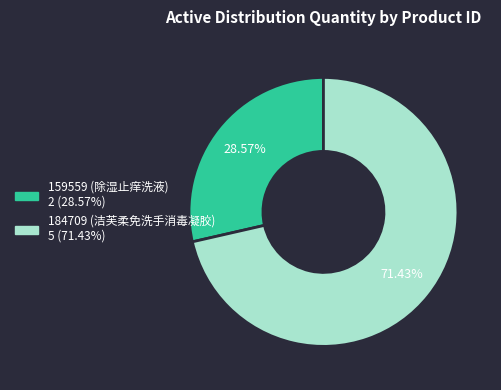

Rank the categories by value from highest to lowest.

184709 (洁芙柔免洗手消毒凝胶), 159559 (除湿止痒洗液)